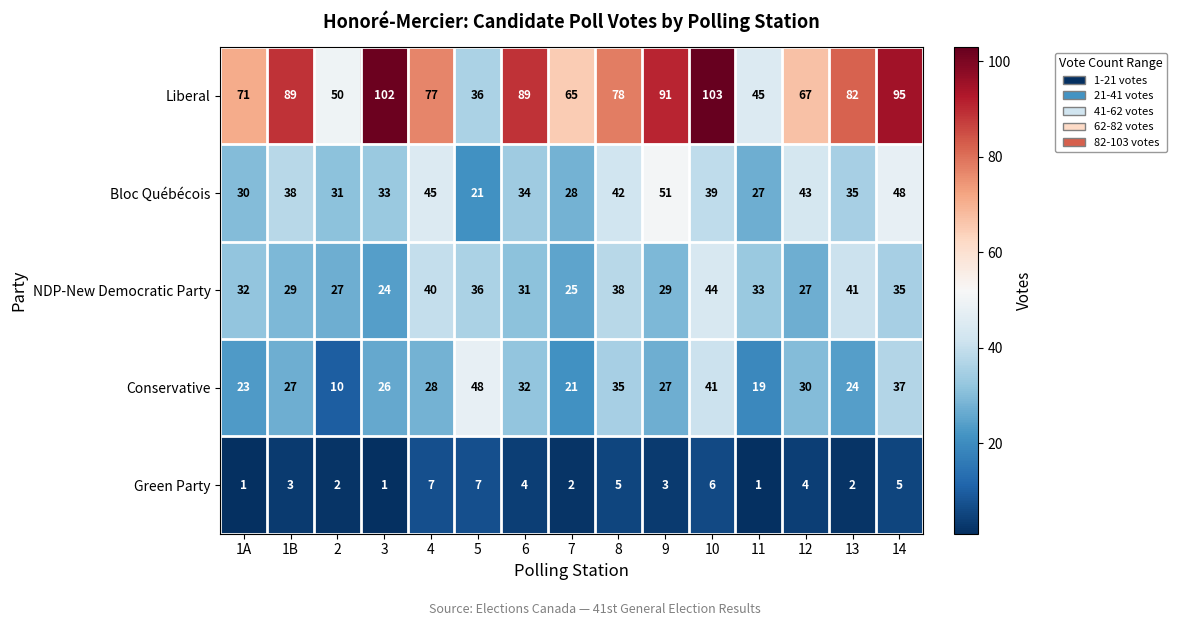

Is the value of Bloc Québécois at 6 greater than the value of Liberal at 14?

No